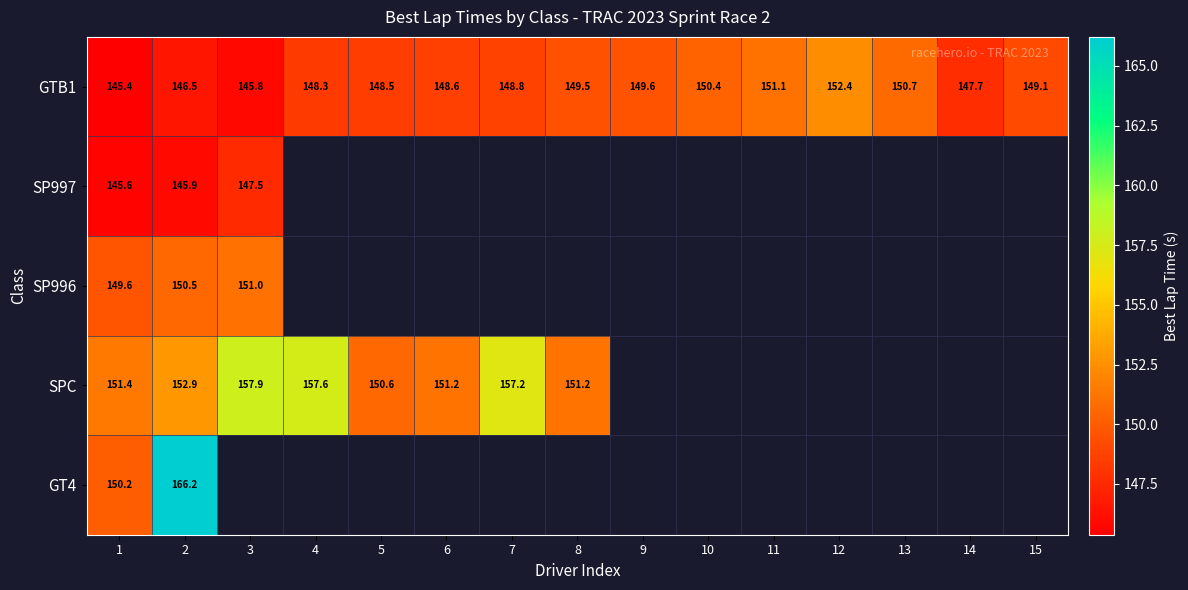

Rank the categories by GTB1 value from highest to lowest.

12, 11, 13, 10, 9, 8, 15, 7, 6, 5, 4, 14, 2, 3, 1